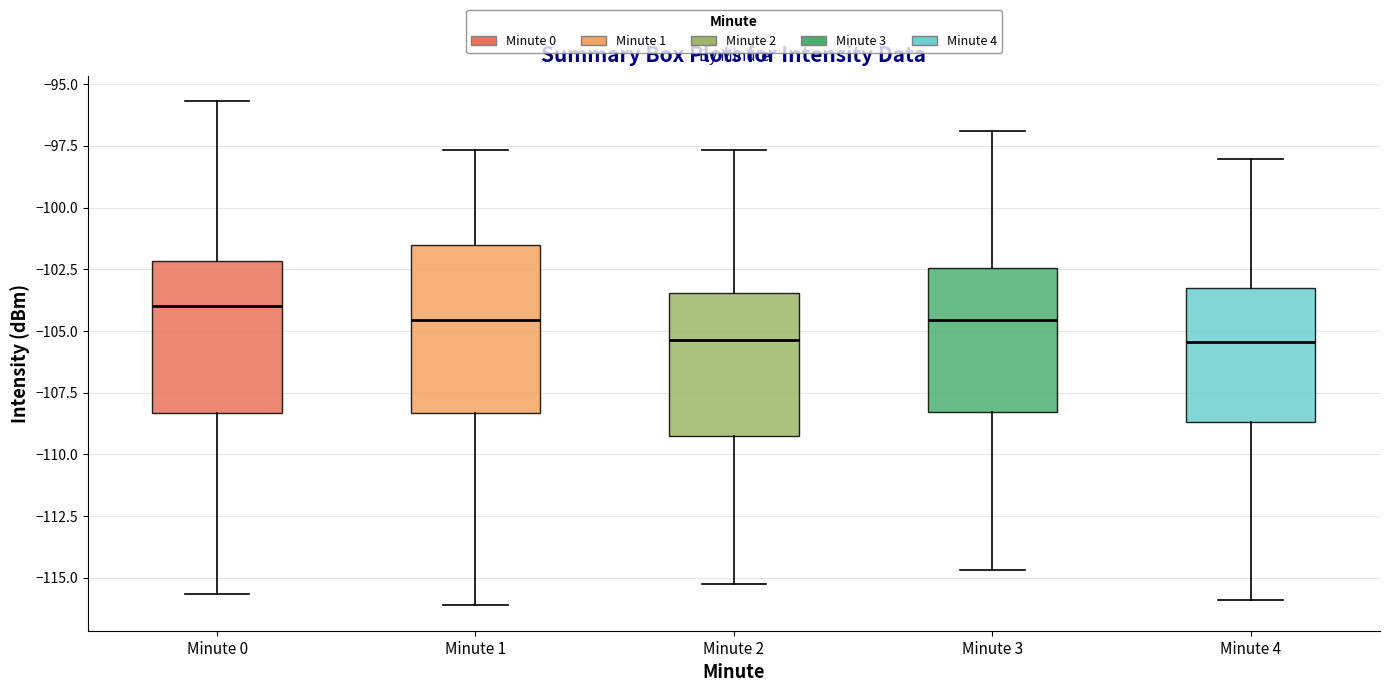

Where does the lower whisker of the box for Minute 3 end on the y-axis? The values are not printed on the chart, so give them approximately, as read against the axis.

-114.5